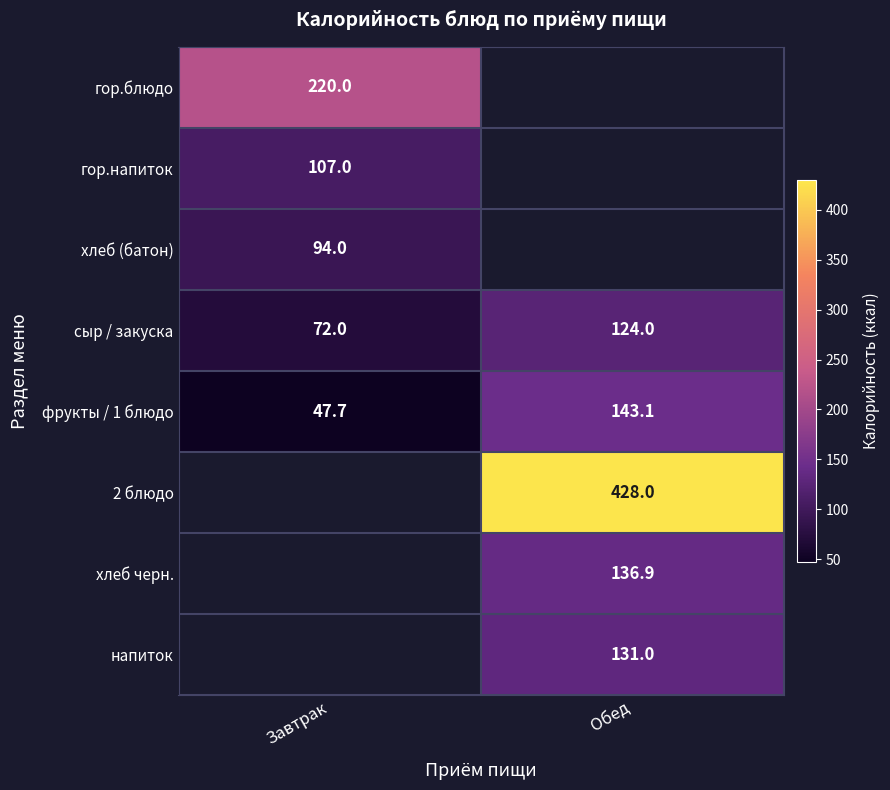

Is it true that хлеб черн. equals 204.0 at Обед?

False